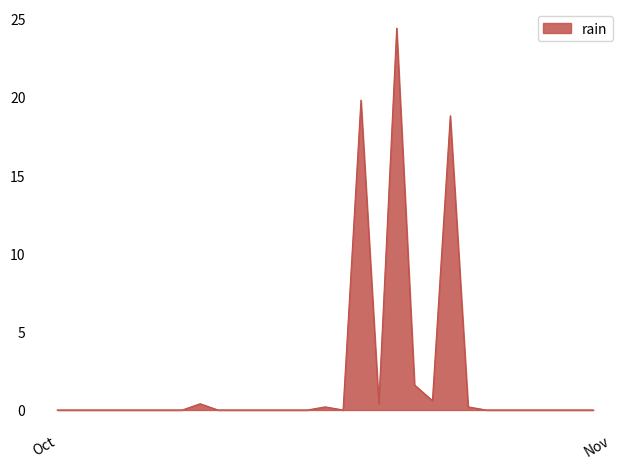

Reading right to left, list all the values displayed in this chart.

0.0	0.0	0.0	0.0	0.0	0.0	0.0	0.2	18.8	0.6	1.6	24.4	0.4	19.8	0.0	0.2	0.0	0.0	0.0	0.0	0.0	0.0	0.4	0.0	0.0	0.0	0.0	0.0	0.0	0.0	0.0